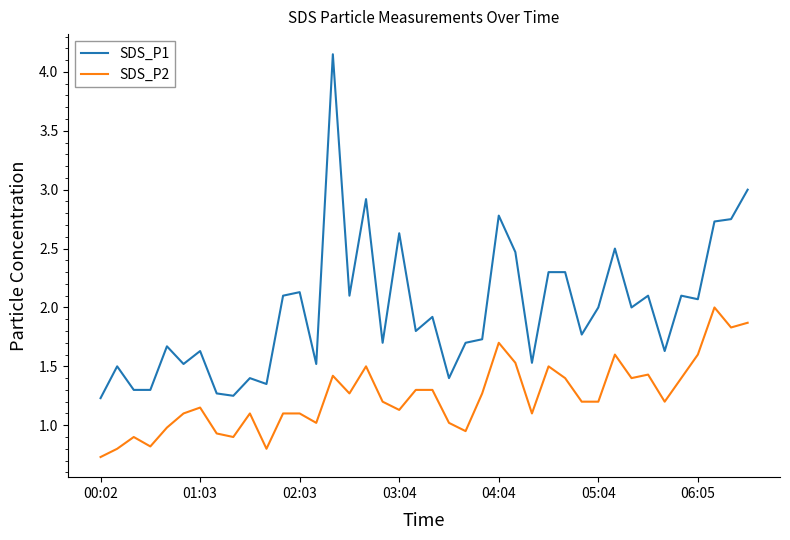

What is the smallest value displayed?

0.7